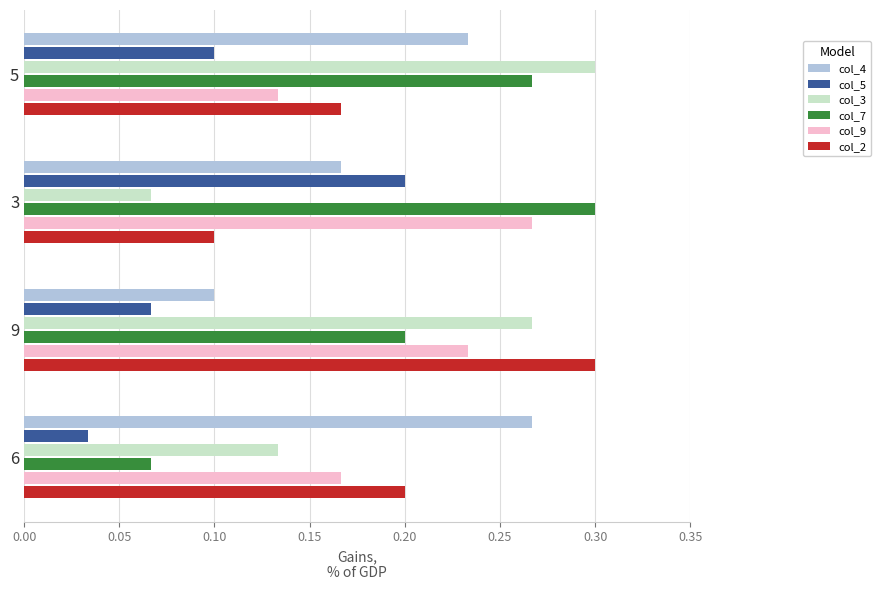

Rank the categories by col_7 value from highest to lowest.

3, 5, 9, 6